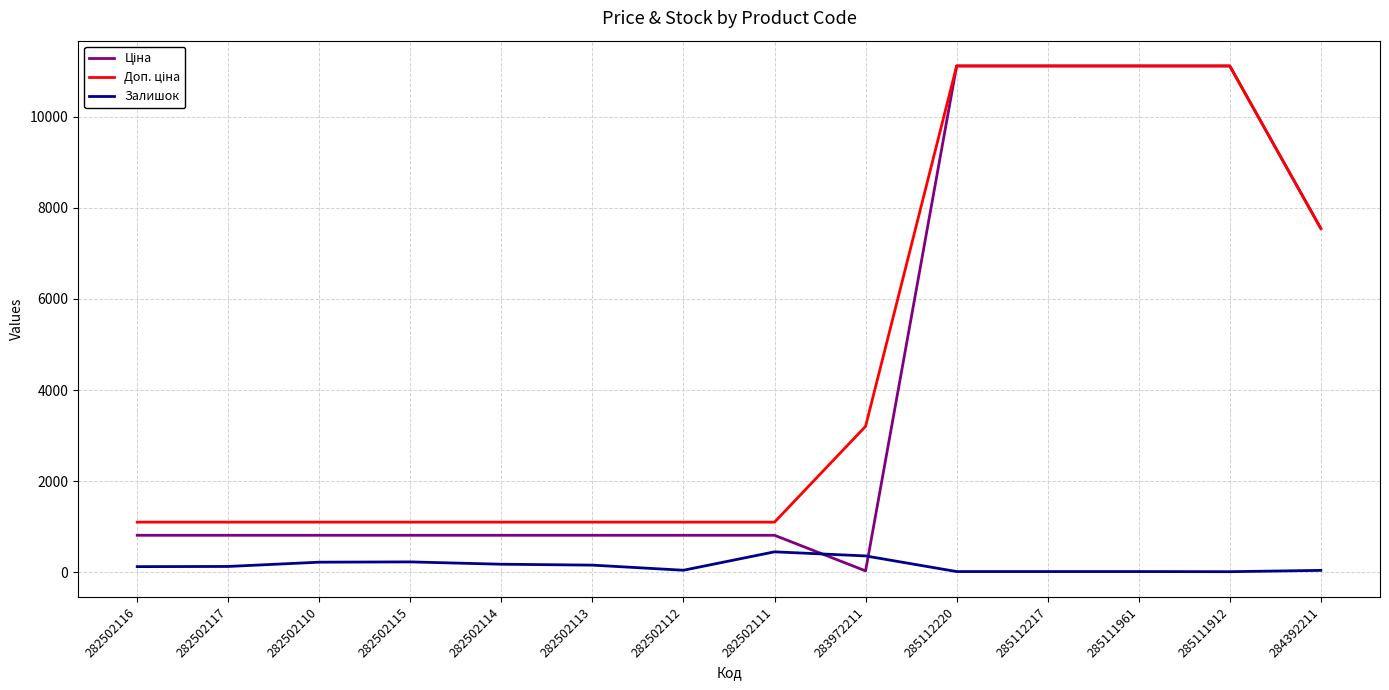

What is the maximum value shown in the chart?

11113.6